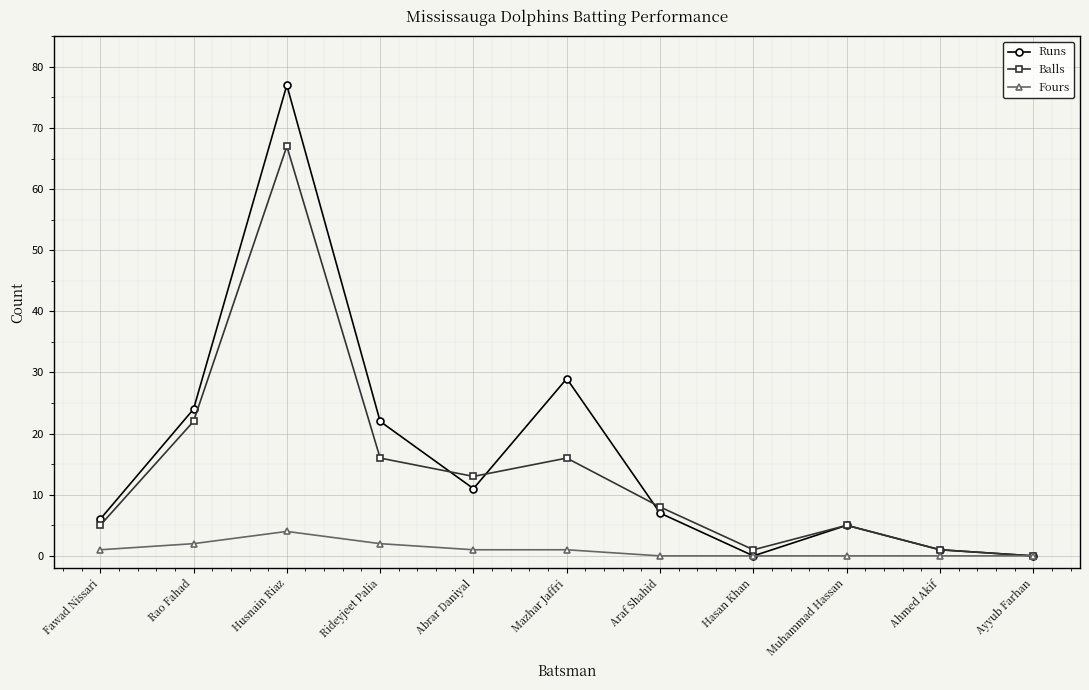

Reading right to left, list all the values displayed in this chart.

Runs: Ayyub Farhan=0	Ahmed Akif=1	Muhammad Hassan=5	Hasan Khan=0	Araf Shahid=7	Mazhar Jaffri=29	Abrar Daniyal=11	Rideyjeet Palia=22	Husnain Riaz=77	Rao Fahad=24	Fawad Nissari=6
Balls: Ayyub Farhan=0	Ahmed Akif=1	Muhammad Hassan=5	Hasan Khan=1	Araf Shahid=8	Mazhar Jaffri=16	Abrar Daniyal=13	Rideyjeet Palia=16	Husnain Riaz=67	Rao Fahad=22	Fawad Nissari=5
Fours: Ayyub Farhan=0	Ahmed Akif=0	Muhammad Hassan=0	Hasan Khan=0	Araf Shahid=0	Mazhar Jaffri=1	Abrar Daniyal=1	Rideyjeet Palia=2	Husnain Riaz=4	Rao Fahad=2	Fawad Nissari=1